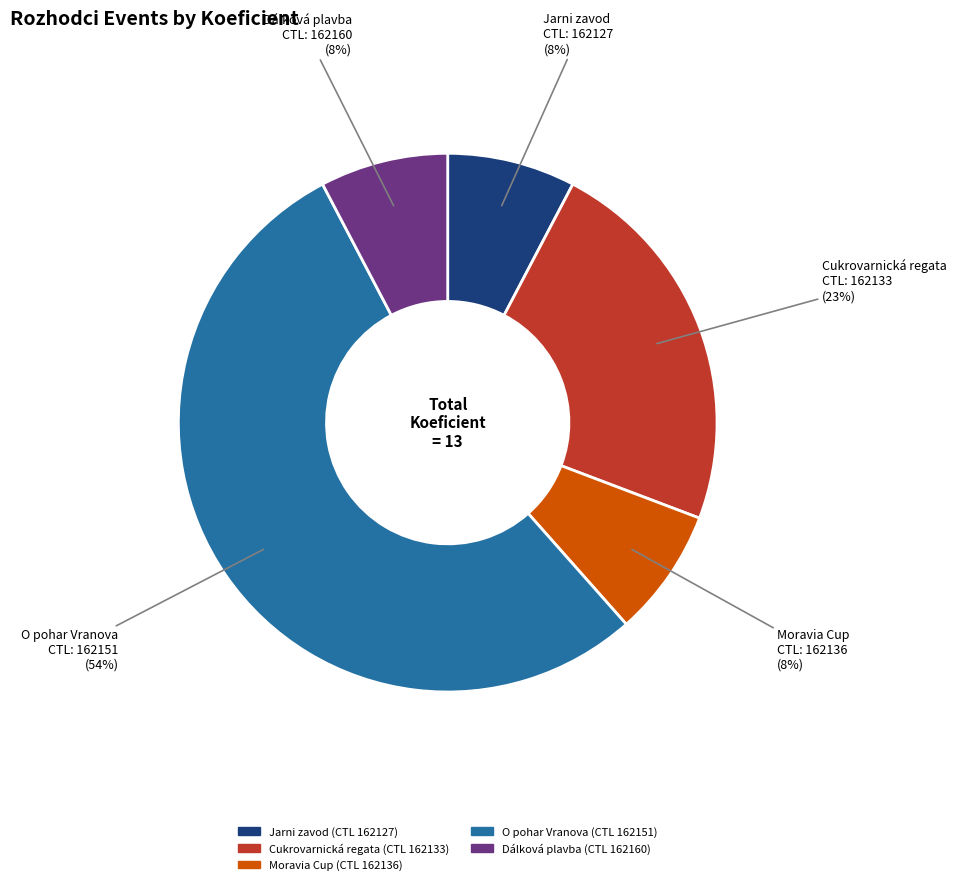

Is there a majority slice in this chart?

Yes